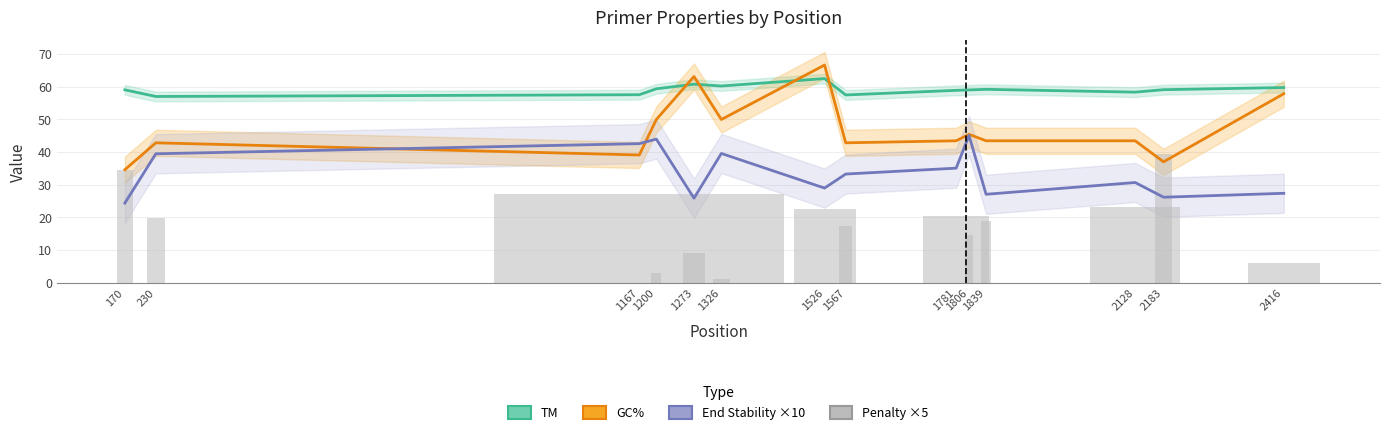

How many distinct data groups are displayed?

4